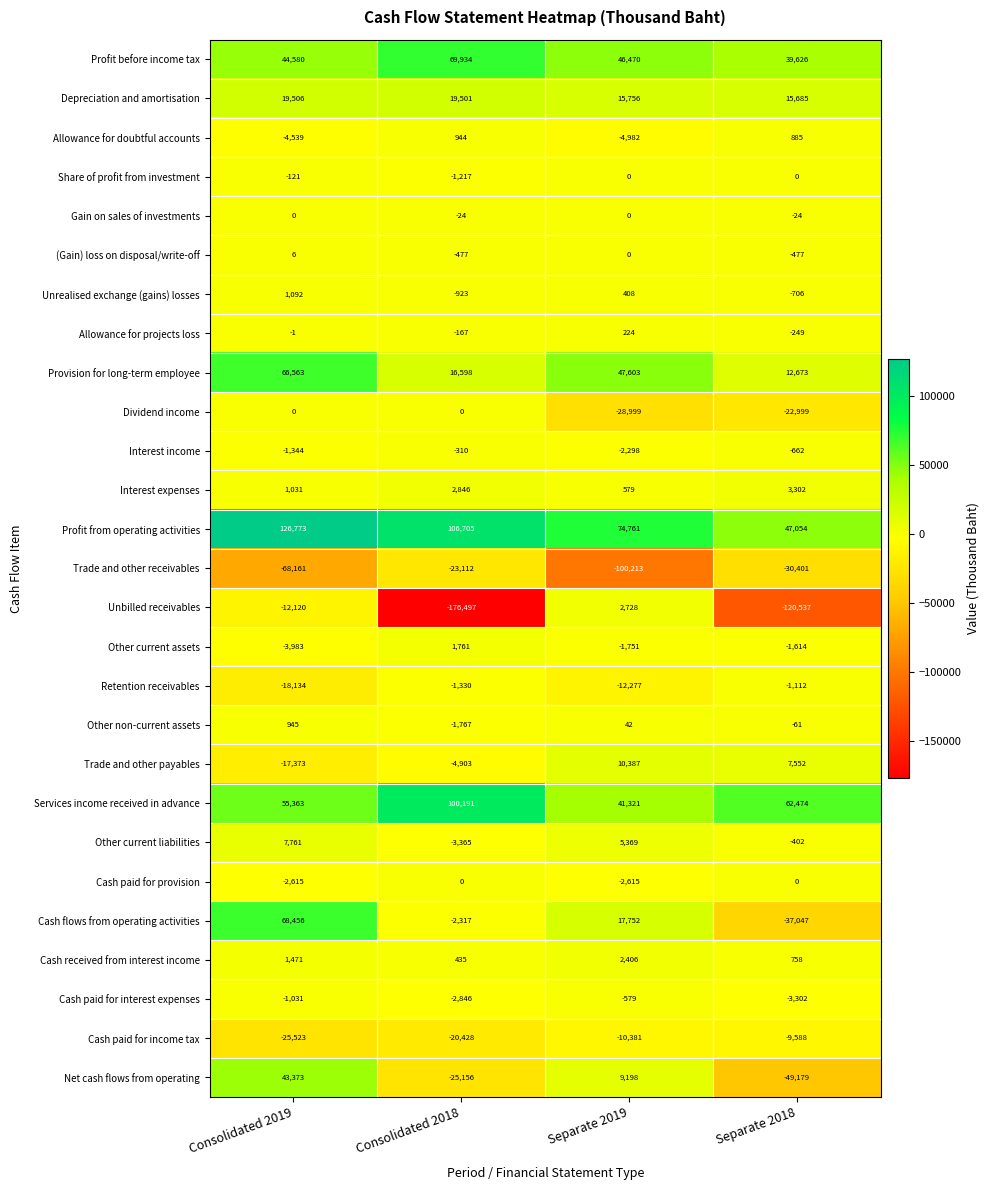

What is the difference between the maximum and minimum values in the Other current assets series?

5744